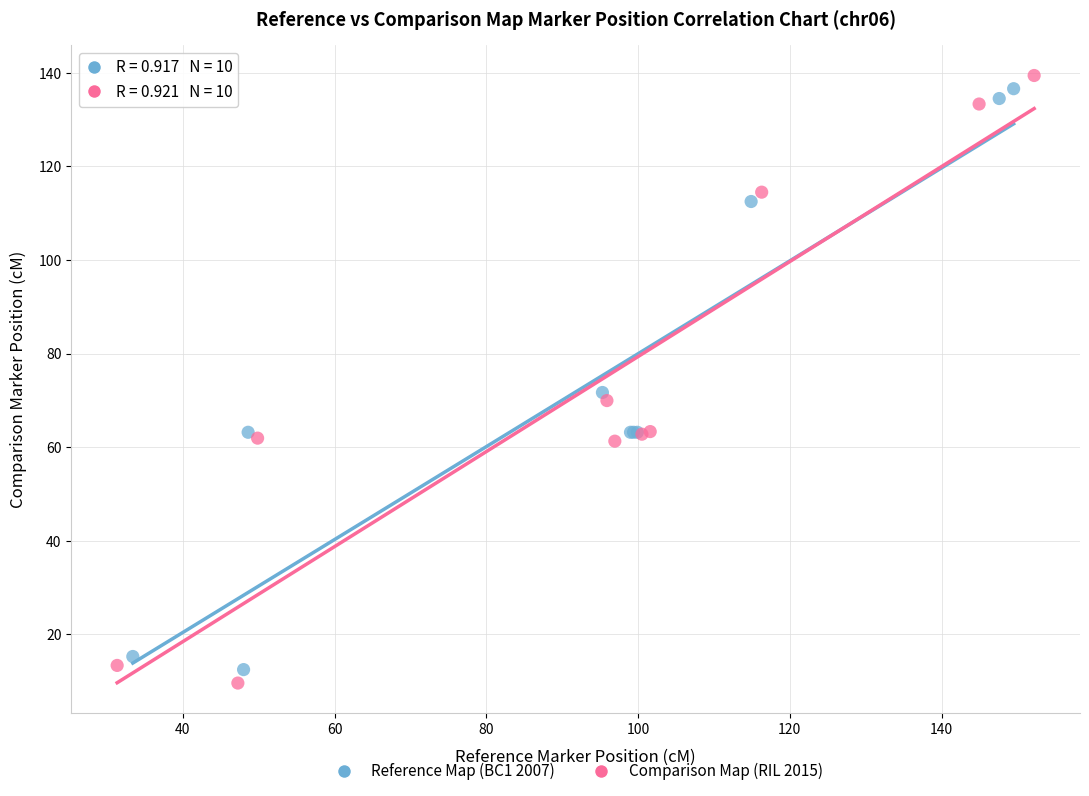

Which series has the largest Y range (max minus min)?

Comparison Map (RIL 2015)